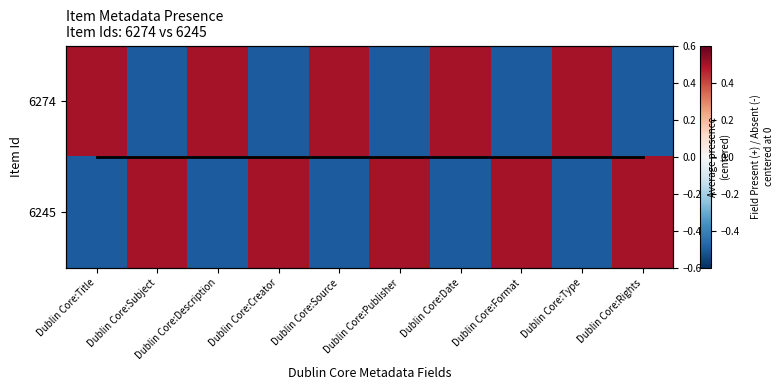

True or false: 6245 has a value of -0.3 at Dublin Core:Title.

False